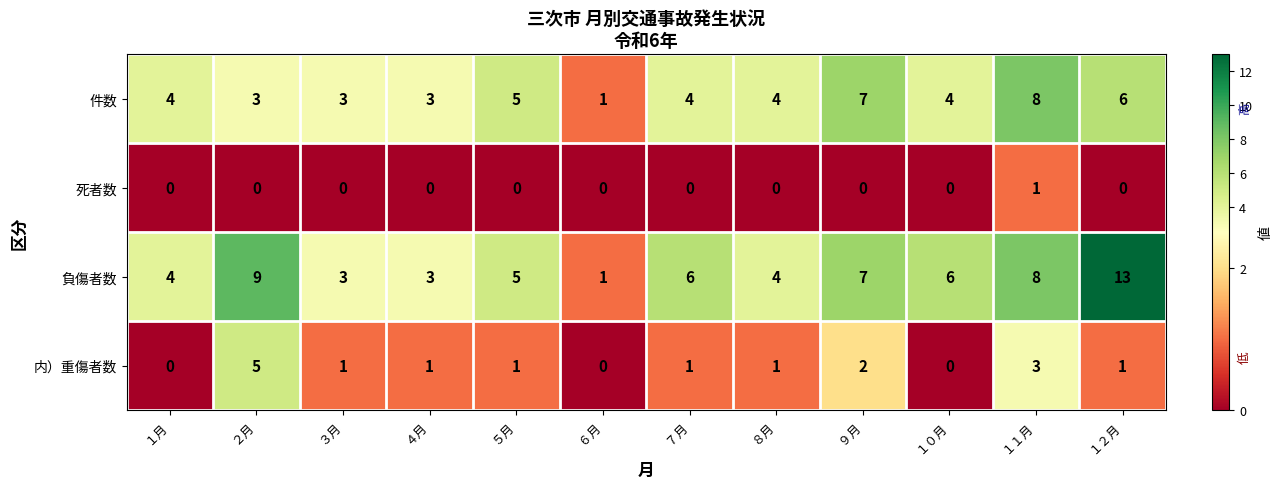

Which category has the highest value across all series?

１２月